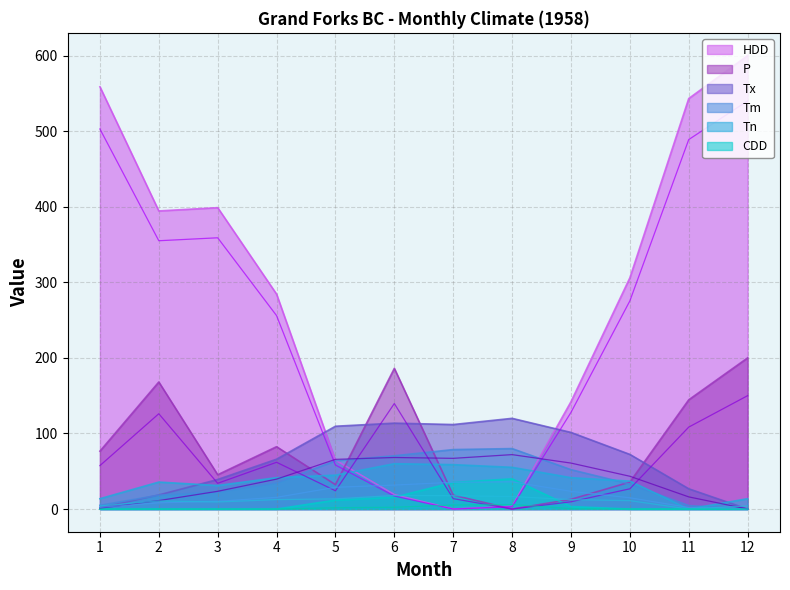

What is the difference between the second highest and minimum values in the Tn series?

58.8